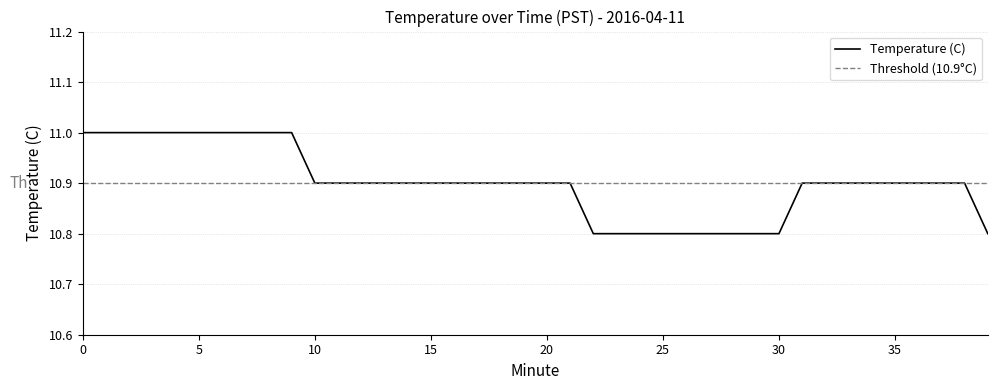

Reading left to right, list all the values displayed in this chart.

11.0	11.0	11.0	11.0	11.0	11.0	11.0	11.0	11.0	11.0	10.9	10.9	10.9	10.9	10.9	10.9	10.9	10.9	10.9	10.9	10.9	10.9	10.8	10.8	10.8	10.8	10.8	10.8	10.8	10.8	10.8	10.9	10.9	10.9	10.9	10.9	10.9	10.9	10.9	10.8